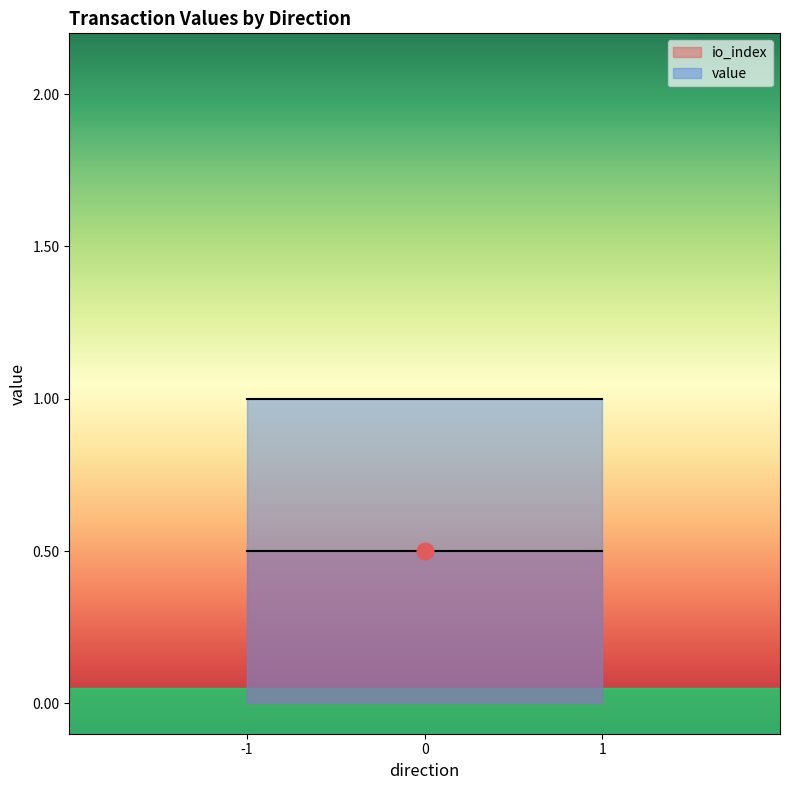

Which series changed the most between -1 and 1?

io_index